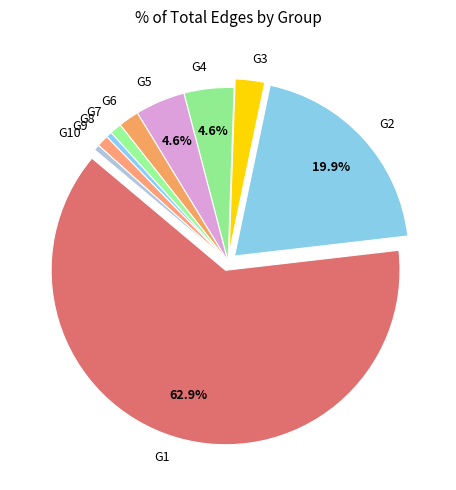

Between G2 and G9, which is larger?

G2